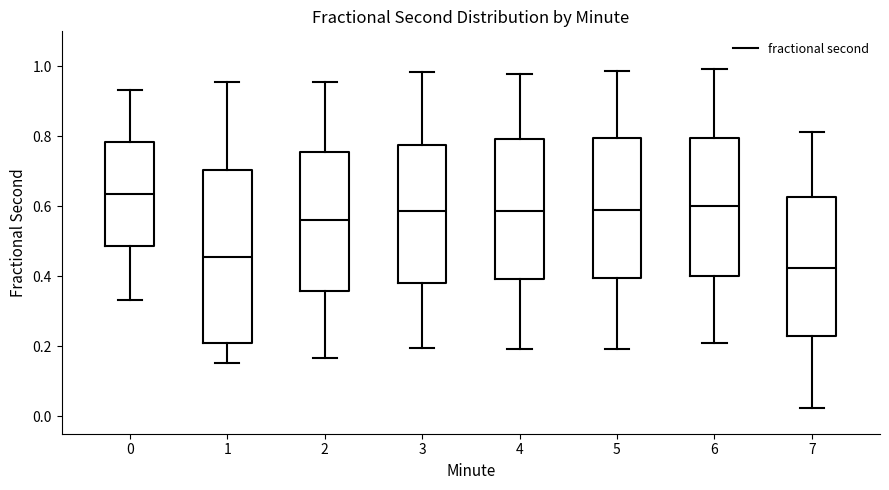

Comparing the boxes themselves (not the whiskers), which one is the tallest?

1